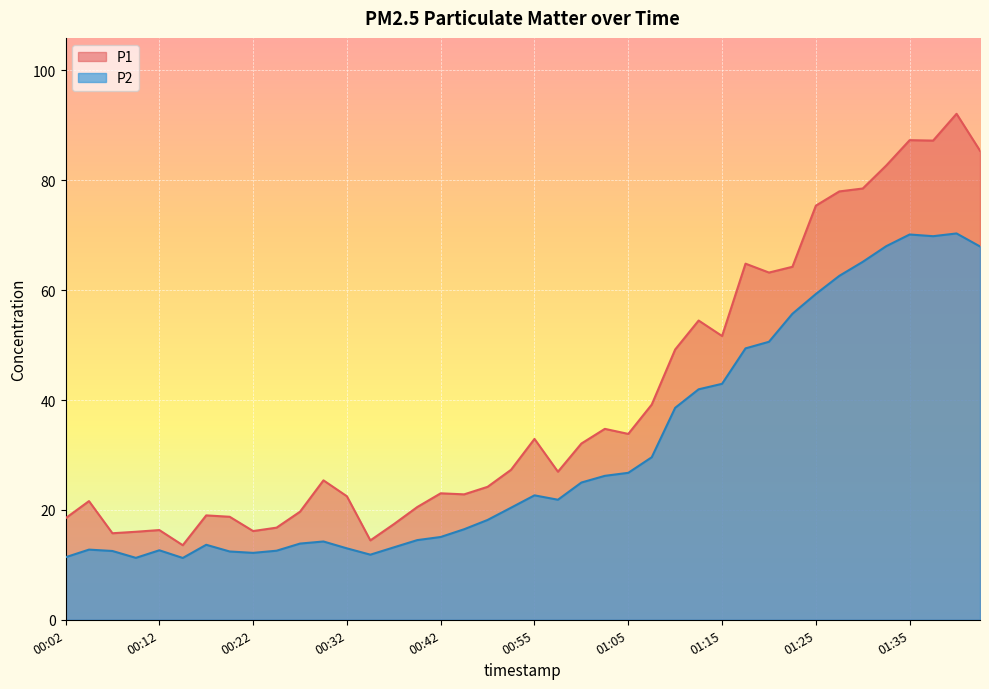

Reading left to right, list all the values displayed in this chart.

P1: 00:02=18.5	00:04=21.6	00:07=15.8	00:09=16.0	00:12=16.3	00:14=13.6	00:17=19.0	00:19=18.8	00:22=16.1	00:24=16.8	00:27=19.7	00:29=25.4	00:32=22.5	00:34=14.4	00:37=17.4	00:39=20.5	00:42=23.0	00:44=22.8	00:49=24.2	00:52=27.3	00:55=32.9	00:57=26.9	01:00=32.1	01:03=34.8	01:05=33.8	01:08=39.2	01:10=49.2	01:13=54.5	01:15=51.6	01:18=64.8	01:20=63.2	01:22=64.2	01:25=75.4	01:27=78.0	01:30=78.5	01:32=82.7	01:35=87.3	01:37=87.2	01:40=92.1	01:42=85.4
P2: 00:02=11.4	00:04=12.8	00:07=12.5	00:09=11.3	00:12=12.7	00:14=11.2	00:17=13.7	00:19=12.4	00:22=12.2	00:24=12.6	00:27=13.9	00:29=14.2	00:32=13.0	00:34=11.8	00:37=13.2	00:39=14.5	00:42=15.1	00:44=16.5	00:49=18.2	00:52=20.4	00:55=22.6	00:57=21.9	01:00=25.0	01:03=26.2	01:05=26.8	01:08=29.6	01:10=38.6	01:13=42.0	01:15=43.0	01:18=49.4	01:20=50.6	01:22=55.7	01:25=59.3	01:27=62.6	01:30=65.2	01:32=68.0	01:35=70.1	01:37=69.8	01:40=70.3	01:42=68.0